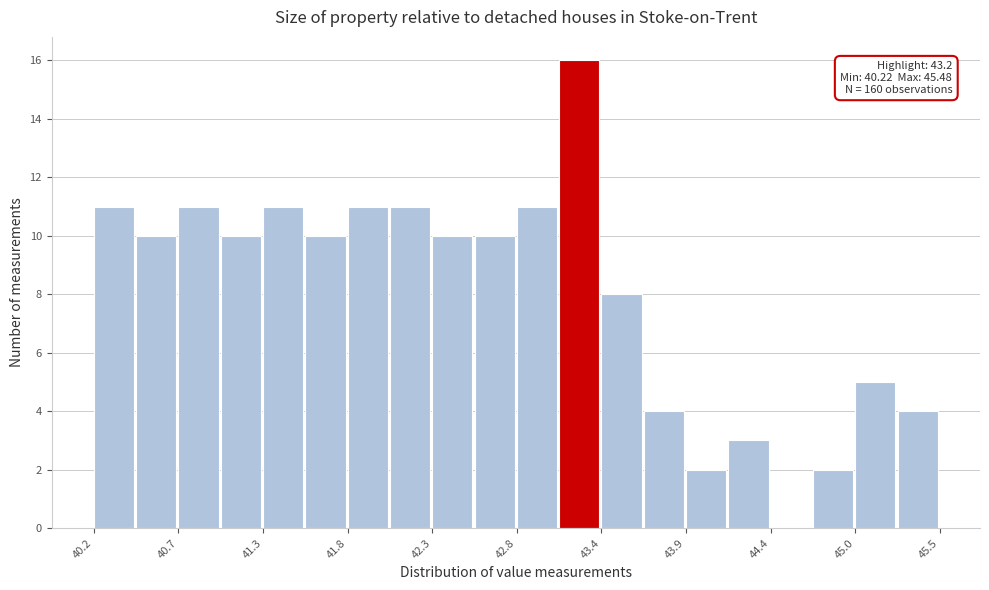

Read against the x-axis, roughly where is the centre of the tallest bar?

43.2